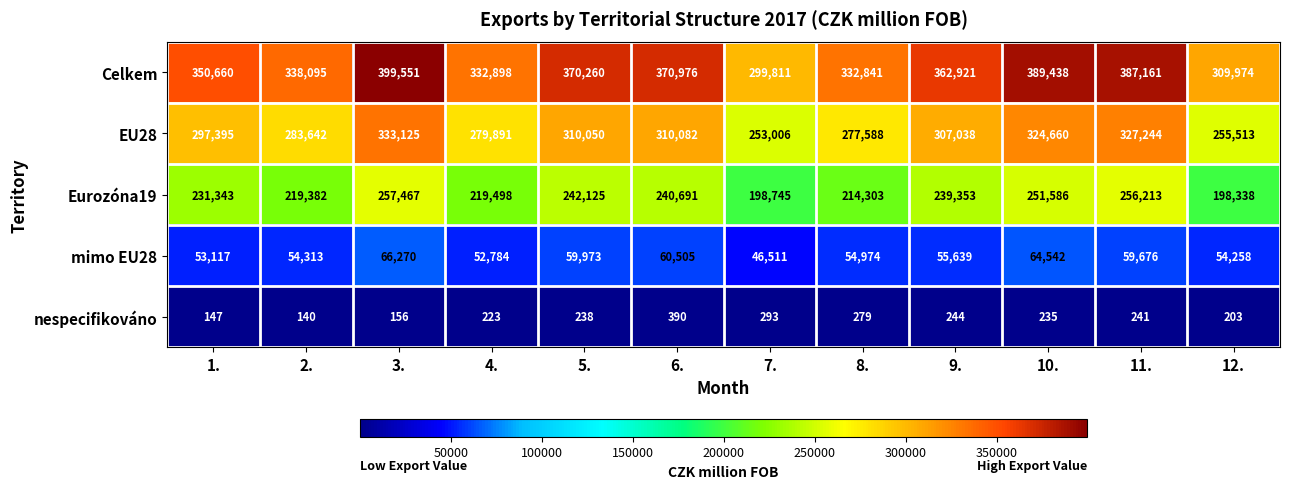

What is the difference between the maximum and minimum values in the nespecifikováno series?

250